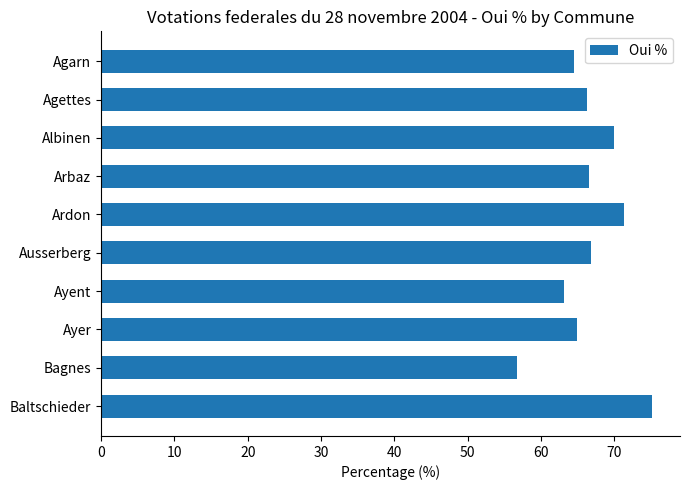

What value does the data have at Agarn?

64.4